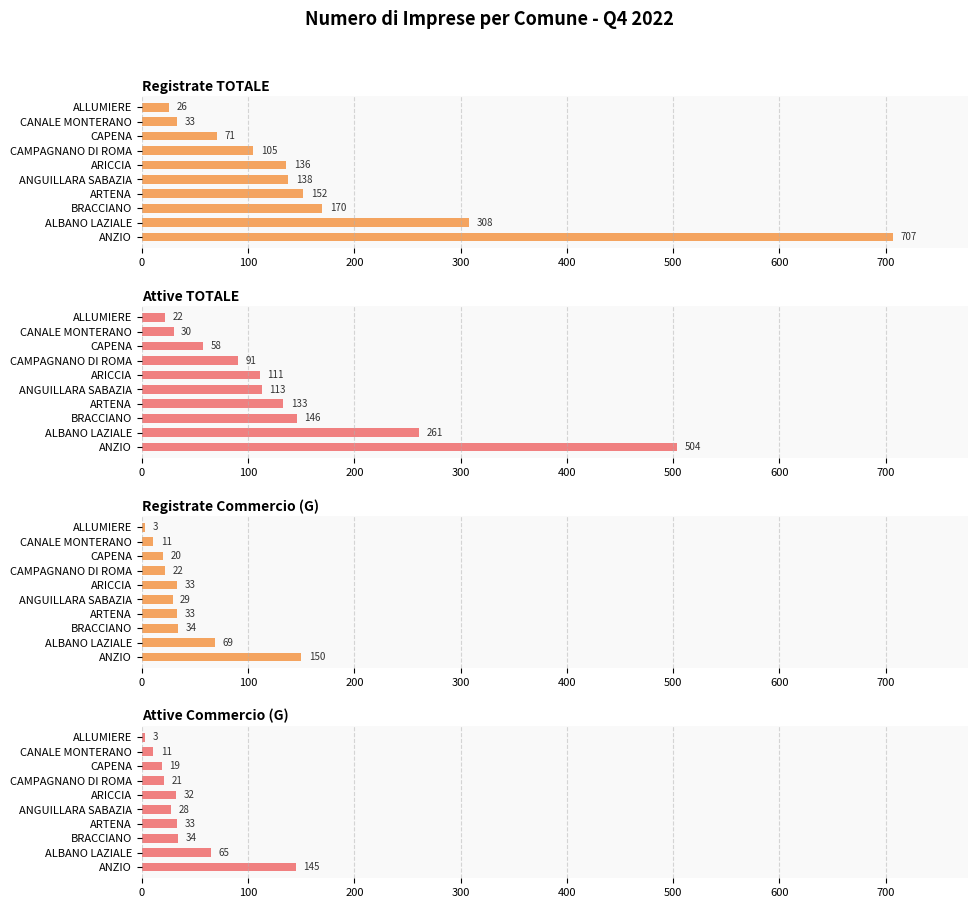

Reading right to left, list all the values displayed in this chart.

Registrate TOTALE: 26	33	71	105	136	138	152	170	308	707
Attive TOTALE: 22	30	58	91	111	113	133	146	261	504
Registrate Commercio (G): 3	11	20	22	33	29	33	34	69	150
Attive Commercio (G): 3	11	19	21	32	28	33	34	65	145